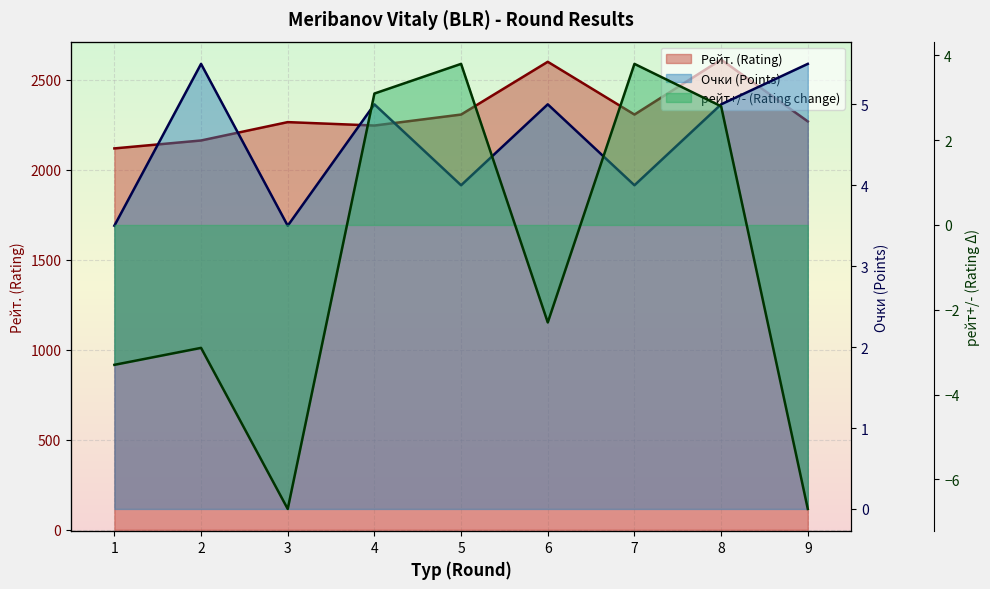

What is the maximum value for Очки?

5.5